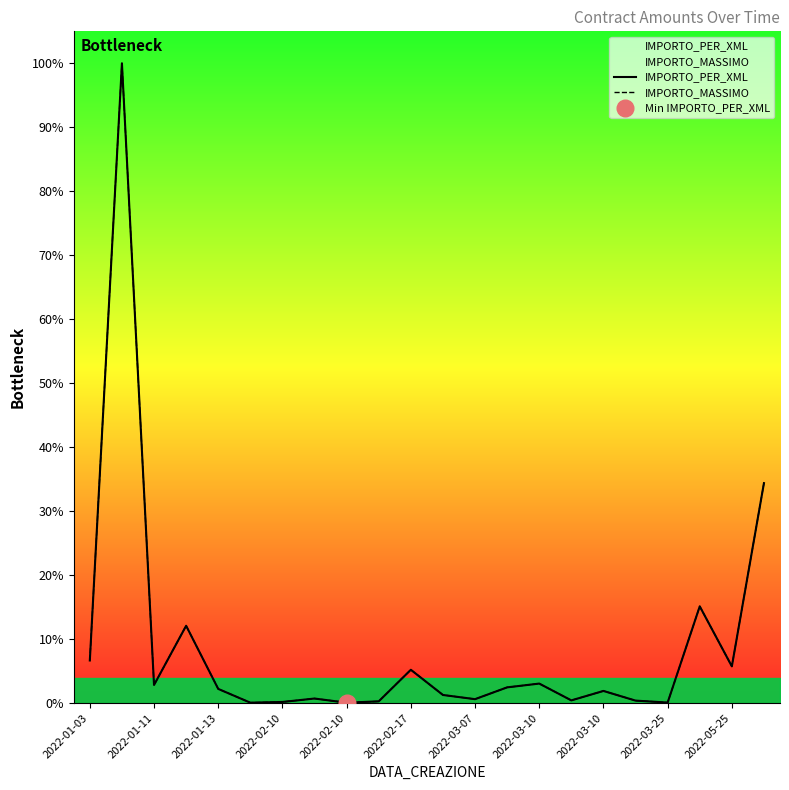

Reading right to left, extract all data points from this chart.

IMPORTO_PER_XML: 46911.0	7848.6	20640.0	129.0	545.5	2606.0	595.0	4176.0	3370.0	854.0	1748.0	7119.6	390.4	100.0	988.5	258.0	105.0	3040.0	16500.0	3875.5	136404.4	9100.0
IMPORTO_MASSIMO: 46911.0	7848.6	20640.0	129.0	545.5	2606.0	595.0	4176.0	3370.0	854.0	1748.0	7119.6	390.4	100.0	988.5	258.0	105.0	3040.0	16500.0	3876.0	136404.4	9100.0